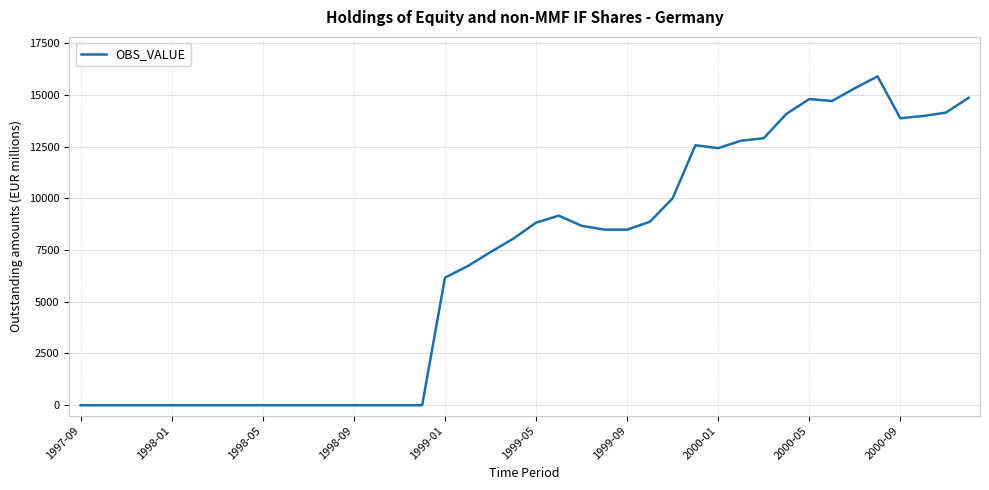

What is the sum of all values?

273152